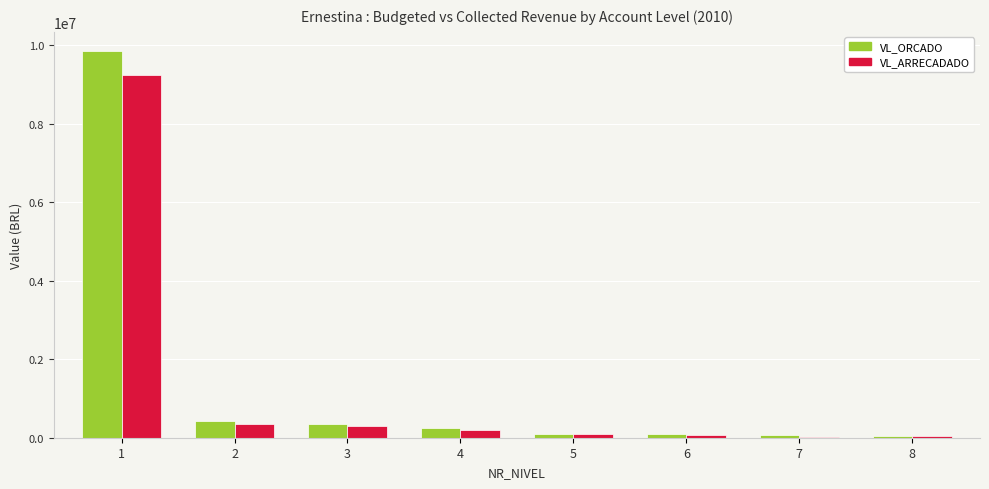

At which label does VL_ORCADO first exceed 244177?

1